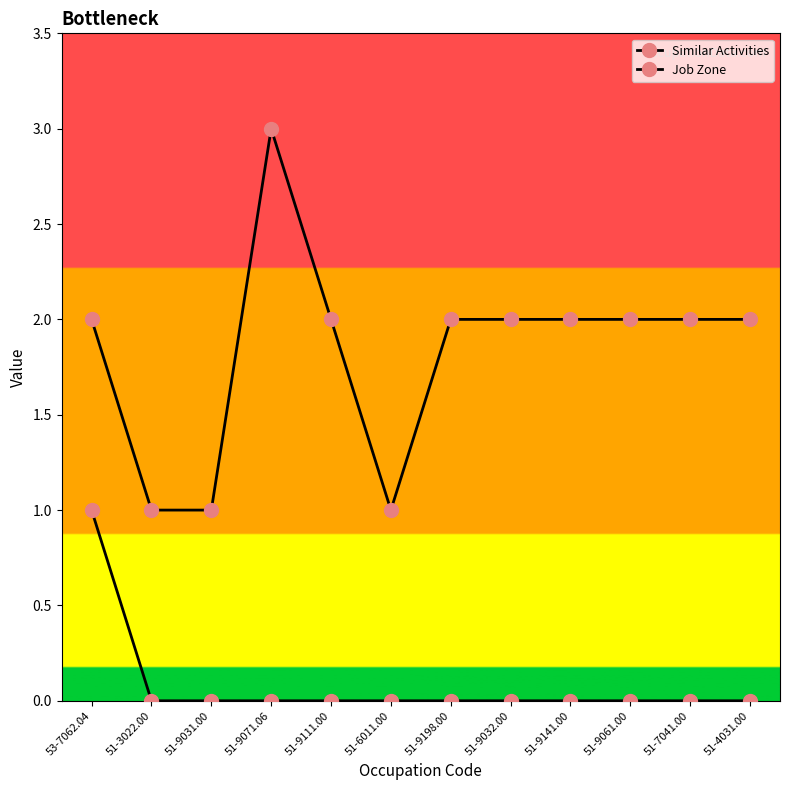

Which series has the largest total across all categories?

Job Zone